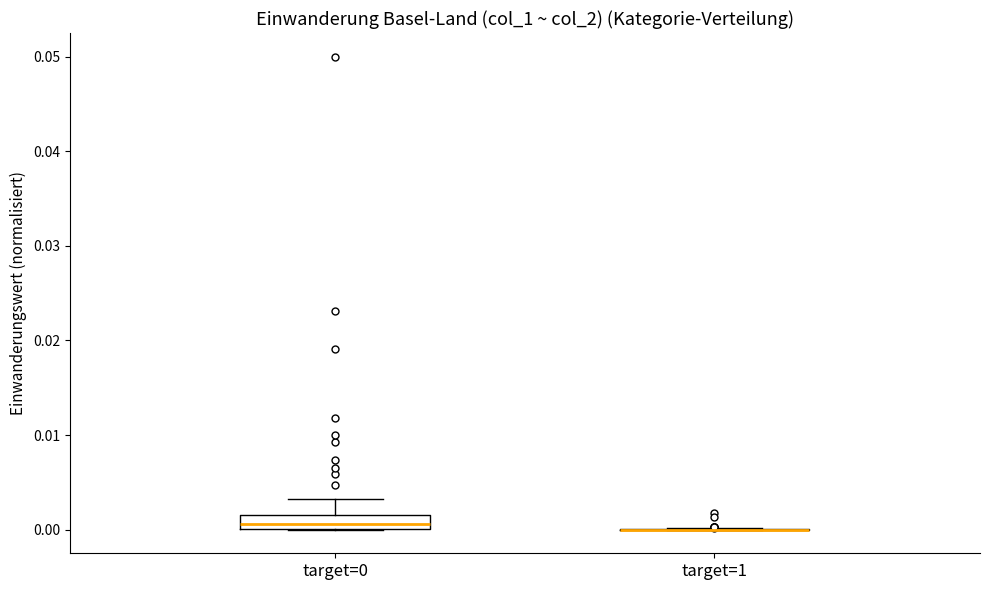

Reading left to right, read every box against the y-axis: the position of its median line, the range the box covers, and the ends of its whiskers. The values are not printed on the chart, so give them approximately, as read against the axis.

target=0: median 0.001, box 0.000 to 0.002, whiskers 0.000 to 0.003
target=1: box collapsed to a line at 0.000, whiskers 0.000 to 0.000